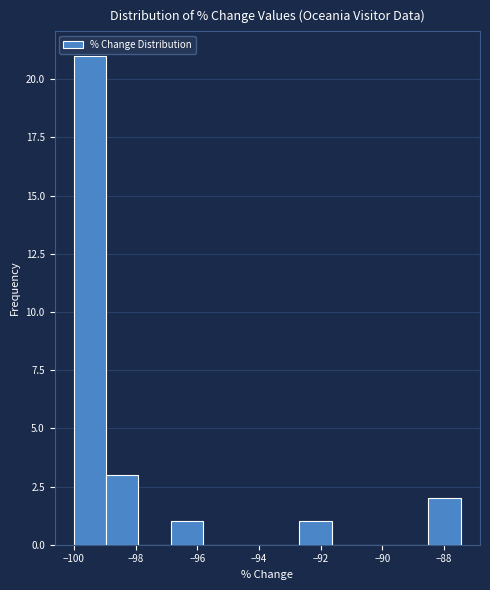

Reading left to right, list every bar in this chart as the range it spans on the x-axis followed by its height. Neither the bar edges nor the heights are printed on the chart, so give them approximately, as read against the axes.

-100.0 to -99.0: 21
-99.0 to -98.0: 3
-98.0 to -96.8: 0
-96.8 to -95.8: 1
-95.8 to -94.8: 0
-94.8 to -93.8: 0
-93.8 to -92.6: 0
-92.6 to -91.6: 1
-91.6 to -90.6: 0
-90.6 to -89.6: 0
-89.6 to -88.6: 0
-88.6 to -87.4: 2